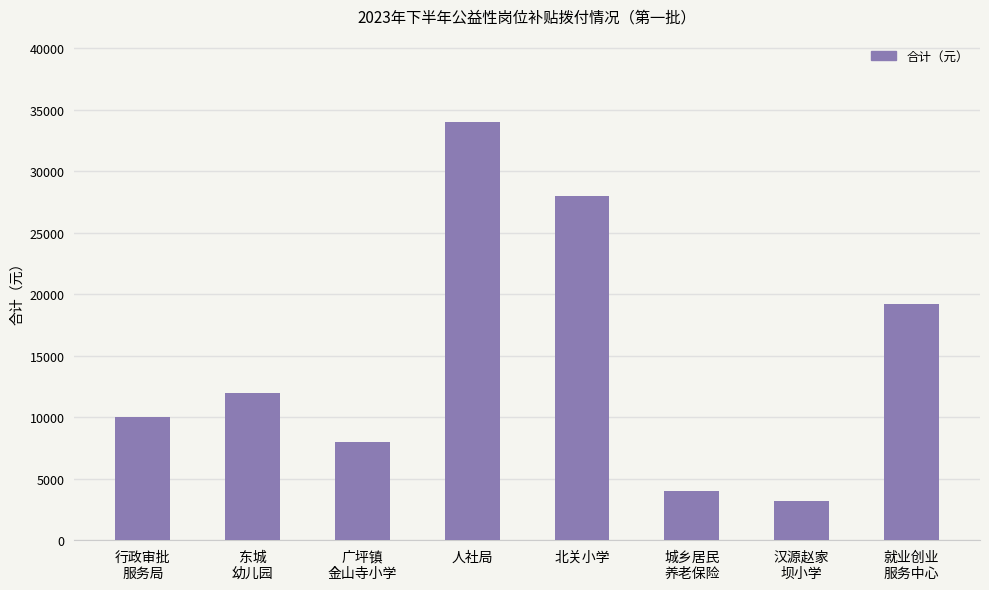

How many bars are there in total?

8